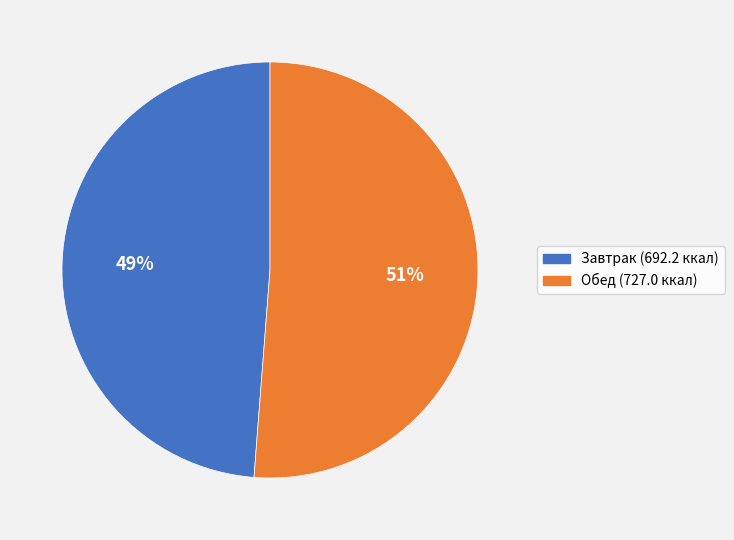

To the nearest percent, what is the average slice percentage?

50%